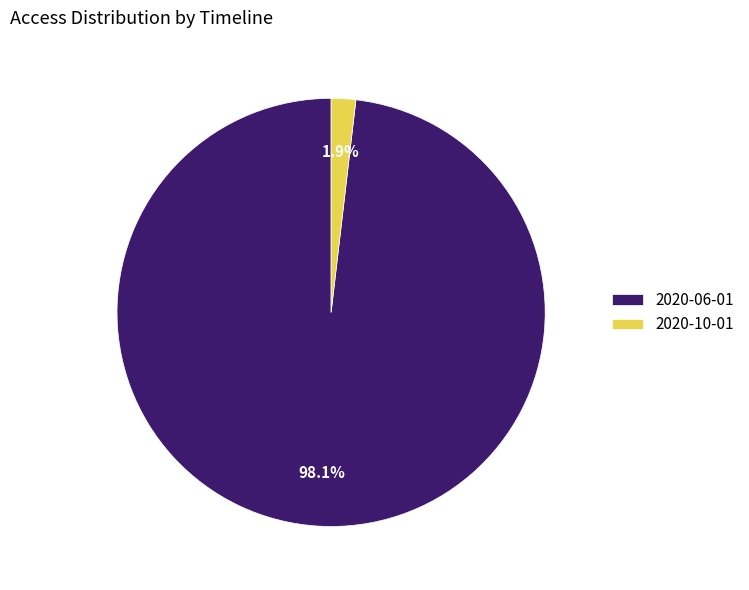

How many slices are in this pie chart?

2